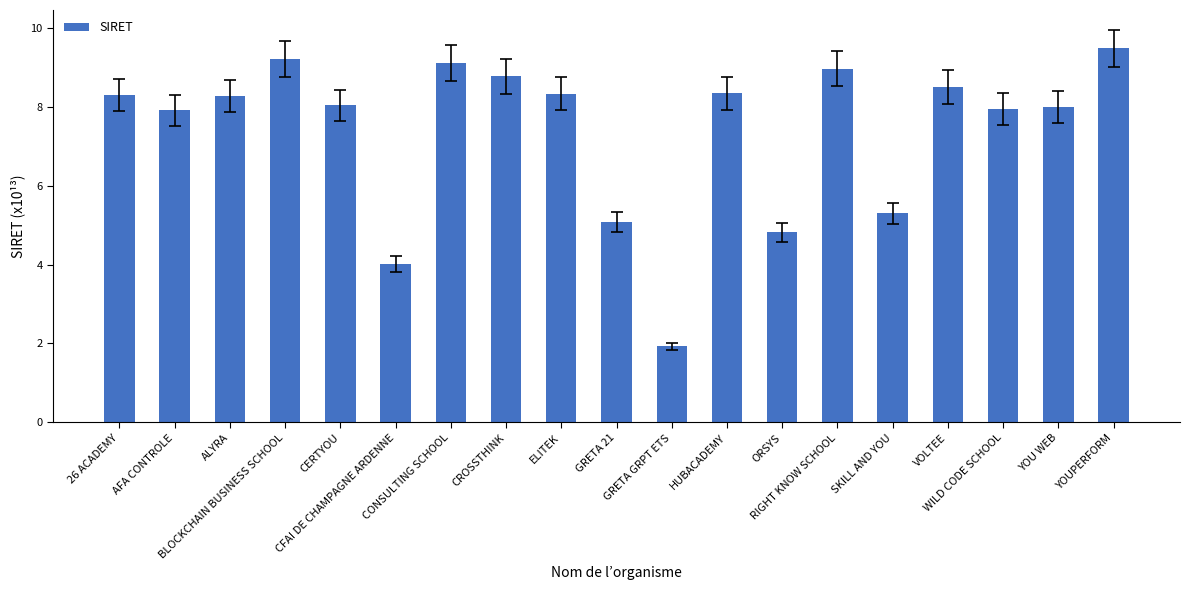

True or false: the data shows 2.9 at RIGHT KNOW SCHOOL.

False